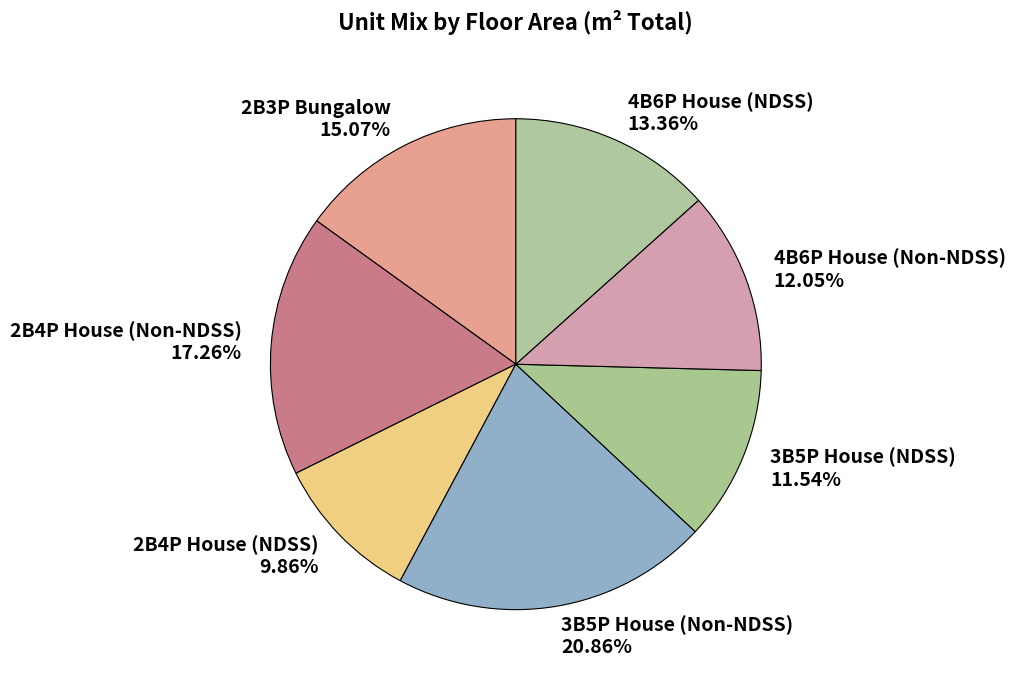

True or false: 4B6P House (NDSS) accounts for 13% of the total.

True